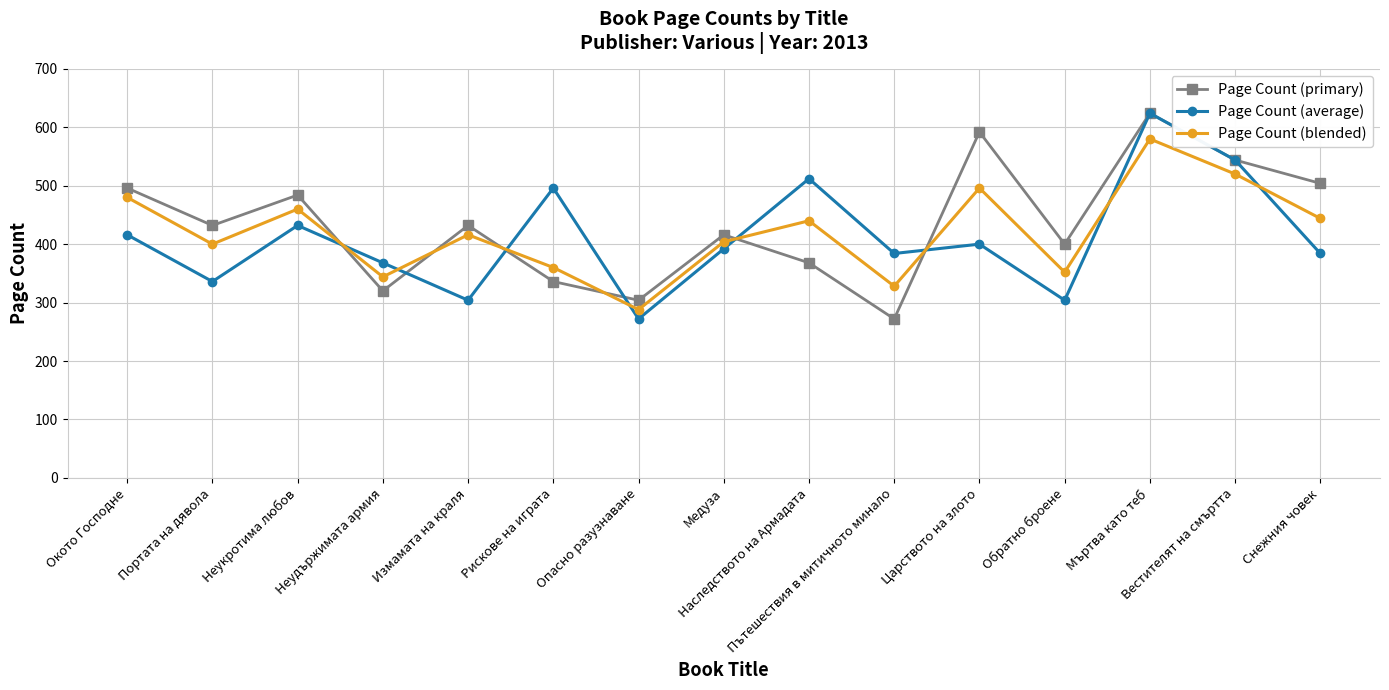

What is the difference between the maximum and minimum values in the Page Count (blended) series?

292